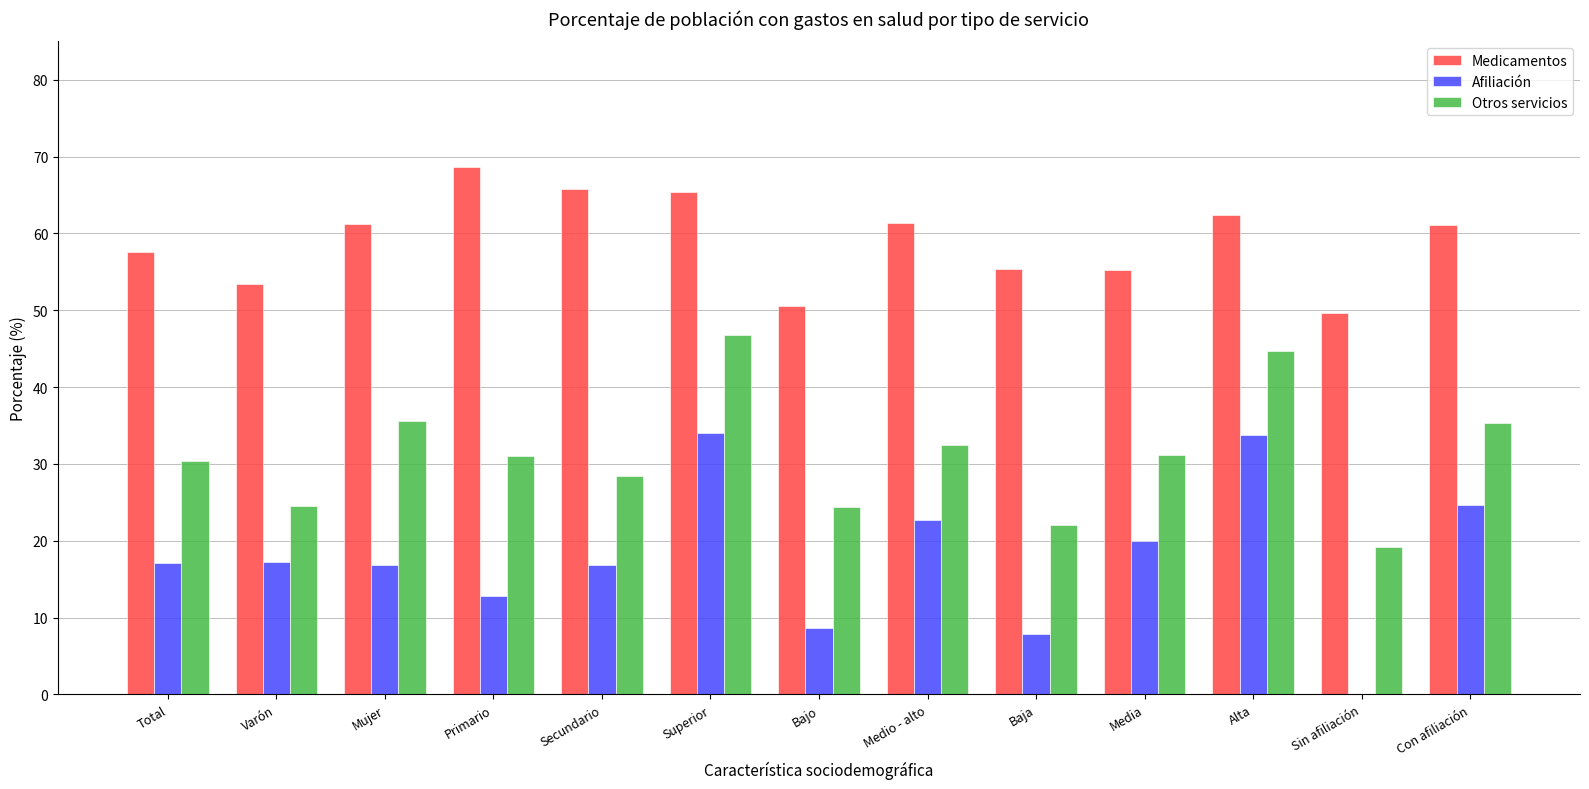

What is the sum of all Medicamentos values?

767.7